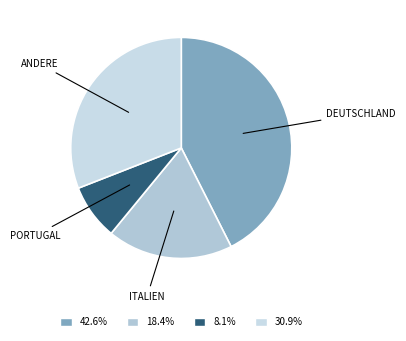

How many slices are in this pie chart?

4